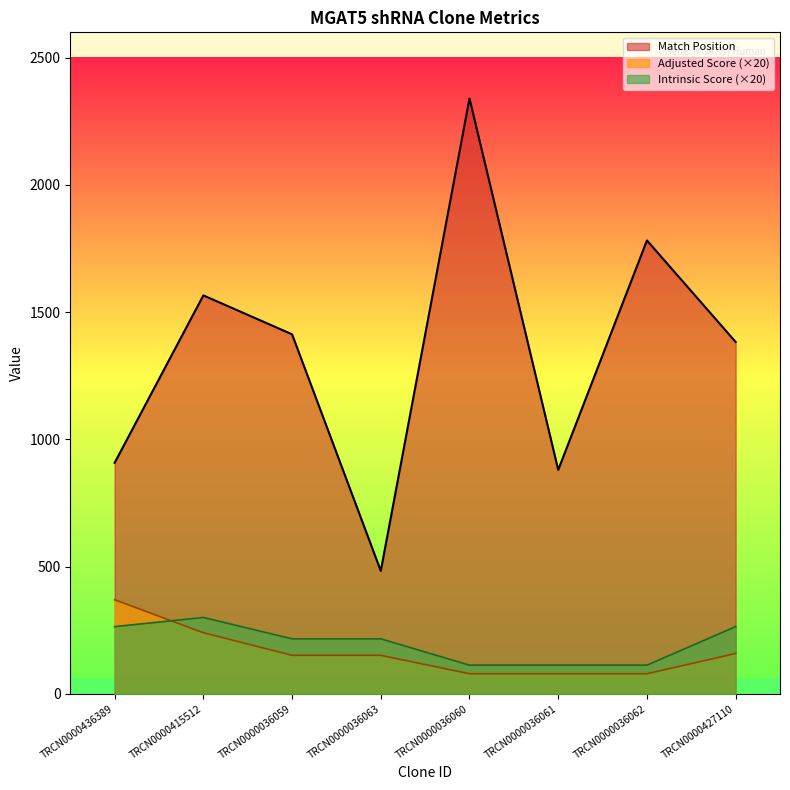

Rank the categories by Intrinsic Score value from lowest to highest.

TRCN0000036060, TRCN0000036061, TRCN0000036062, TRCN0000036059, TRCN0000036063, TRCN0000436389, TRCN0000427110, TRCN0000415512